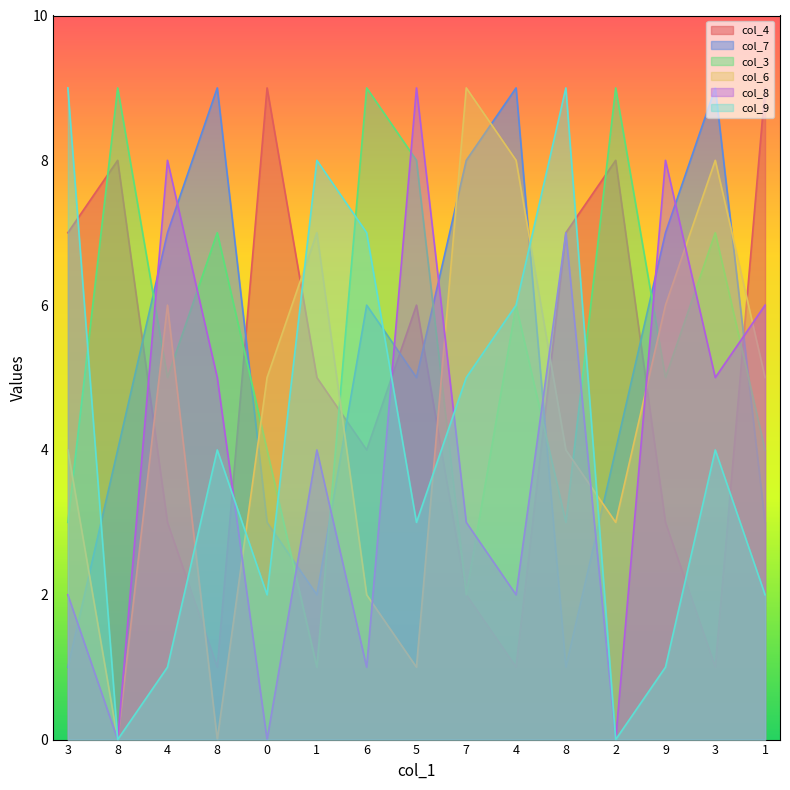

What is the difference between the maximum and minimum values in the col_8 series?

9